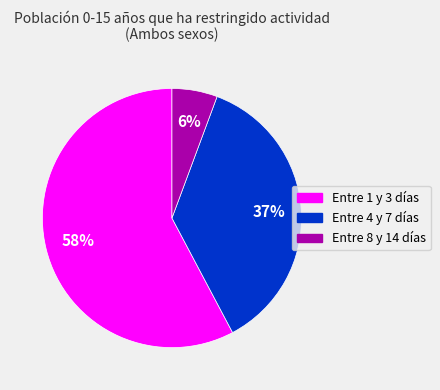

Which slice is the largest?

Entre 1 y 3 días